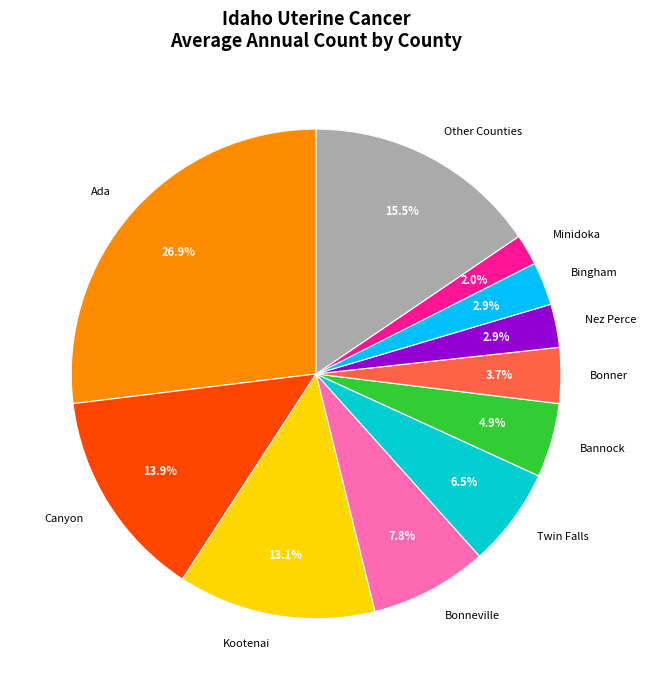

Is the sum of Bingham and Bannock greater than half?

No